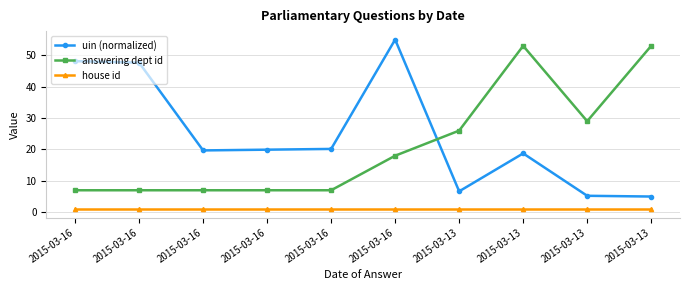

True or false: house id and uin (normalized) intersect in this chart.

False